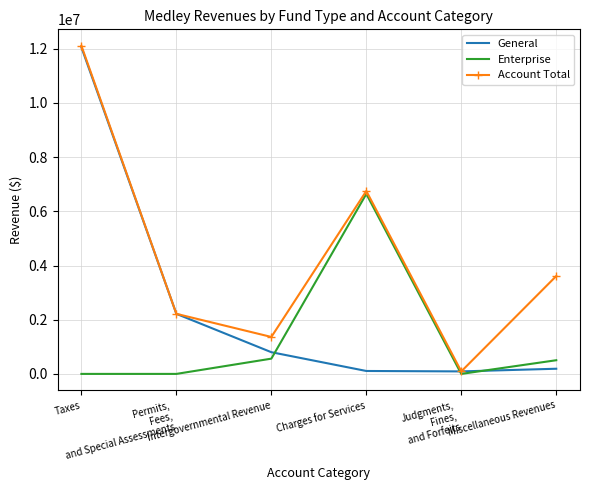

What is the minimum value for Account Total?

92369